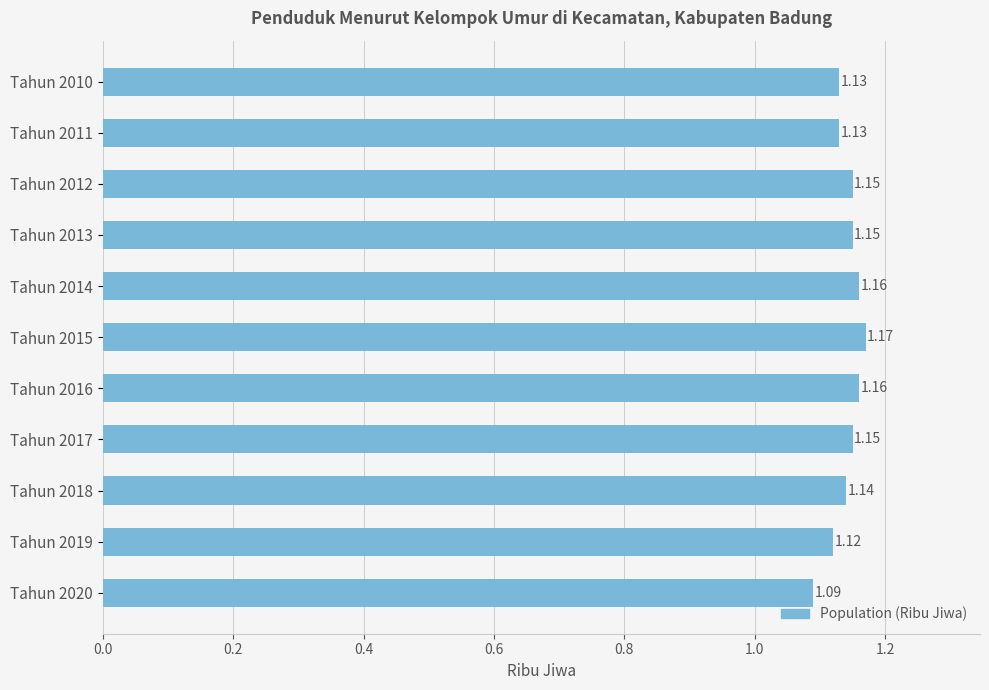

Between Tahun 2010 and Tahun 2012, which is larger?

Tahun 2012